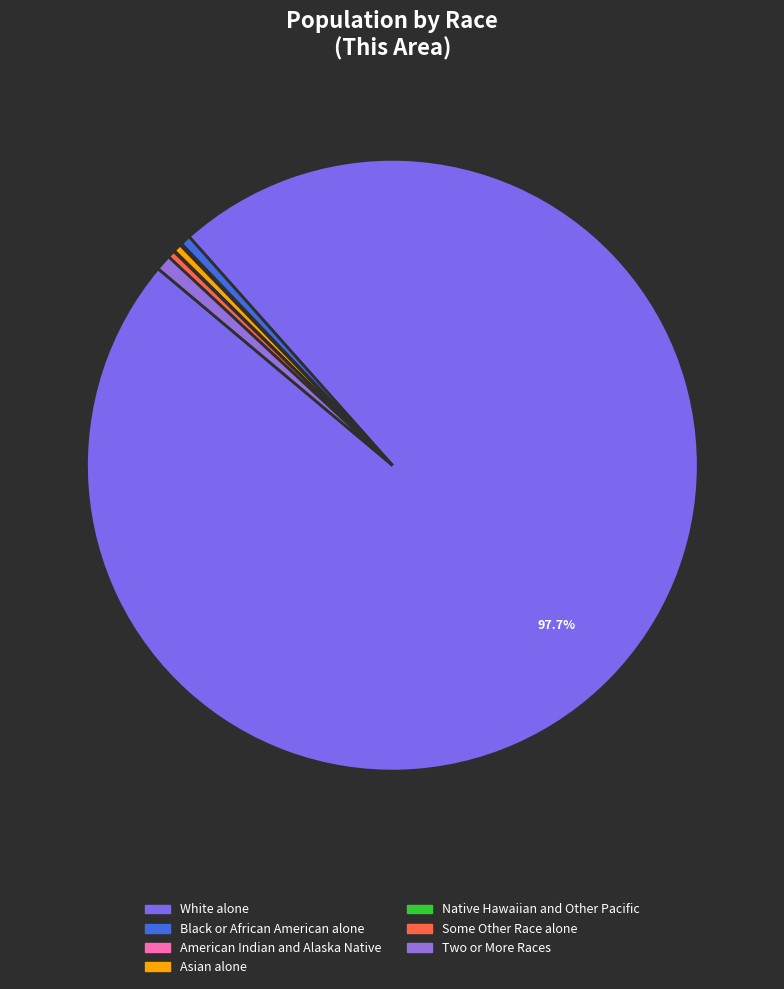

To the nearest percent, what is the average slice percentage?

14%